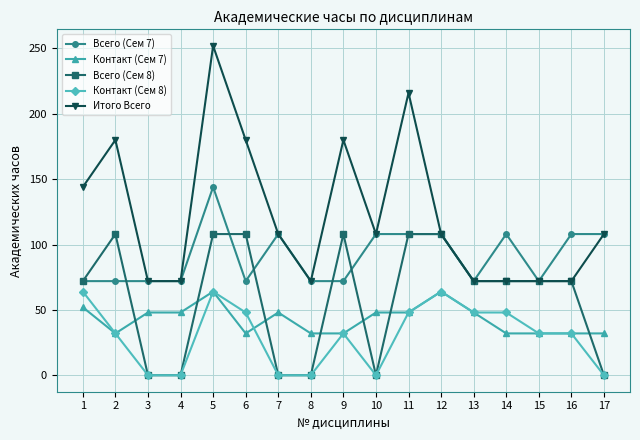

What is the total value across all series at 4?

192